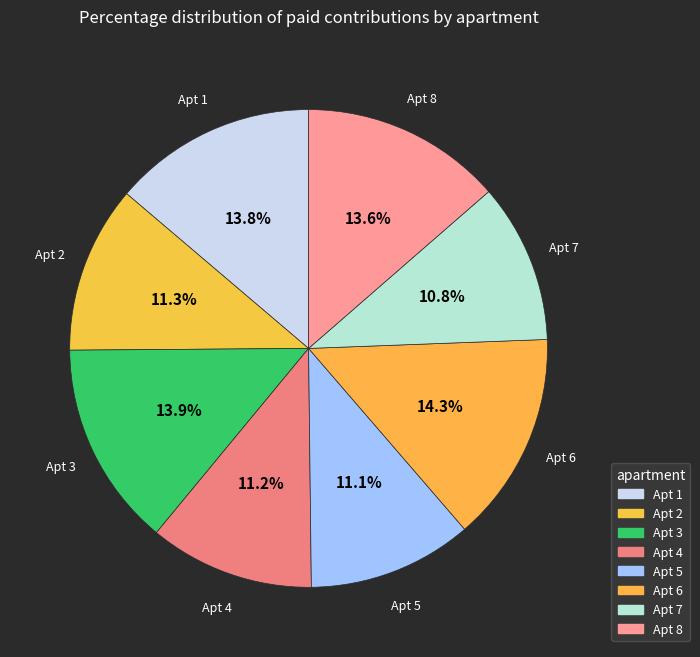

How many slices are in this pie chart?

8